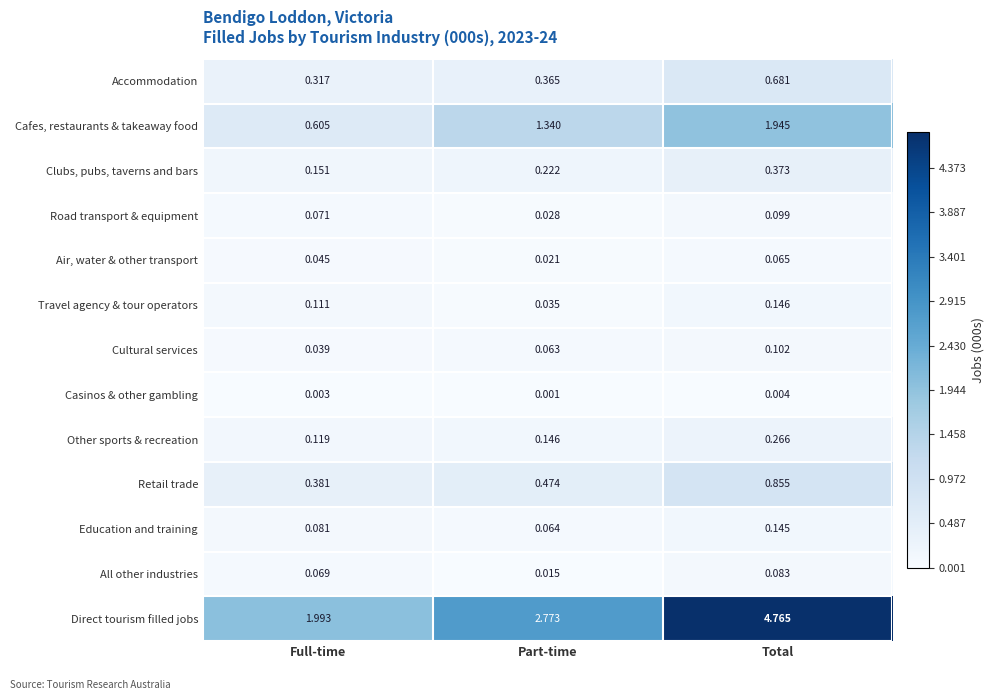

At which category does the chart reach its peak across all series?

Total